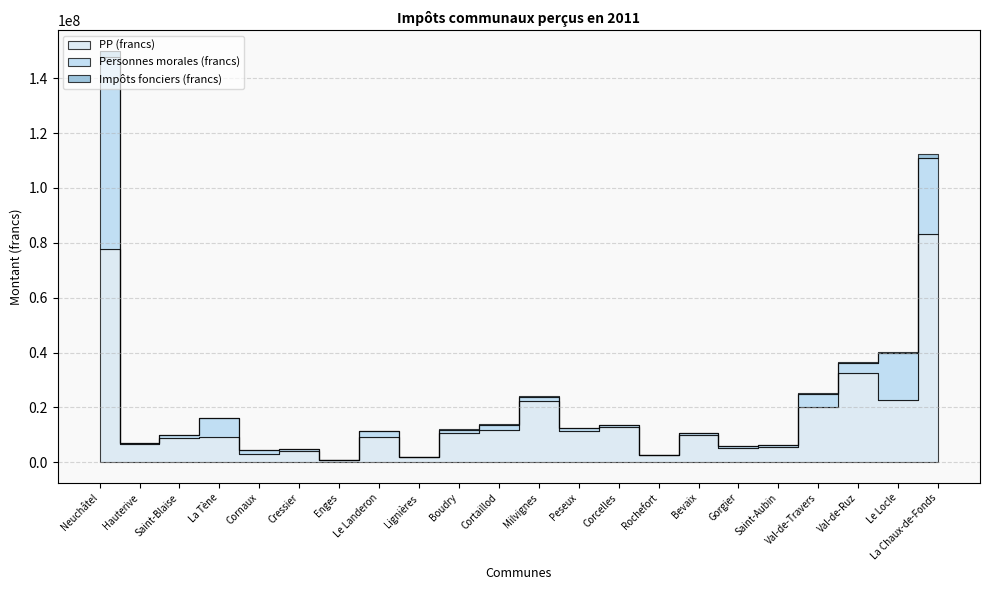

Where is PP (francs) nearest to the value 41942550?

Val-de-Ruz